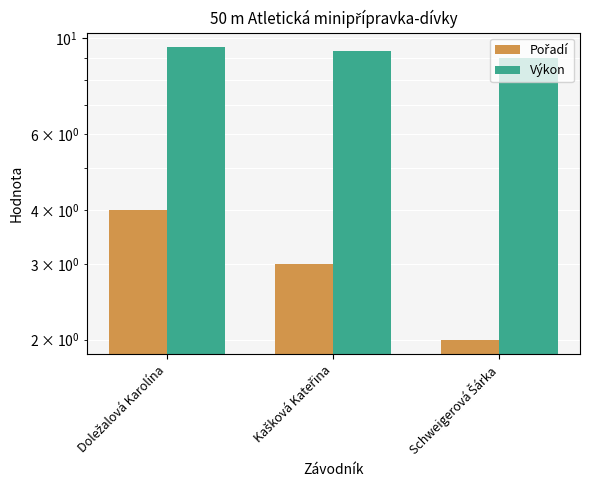

Which series has the largest total across all categories?

Výkon